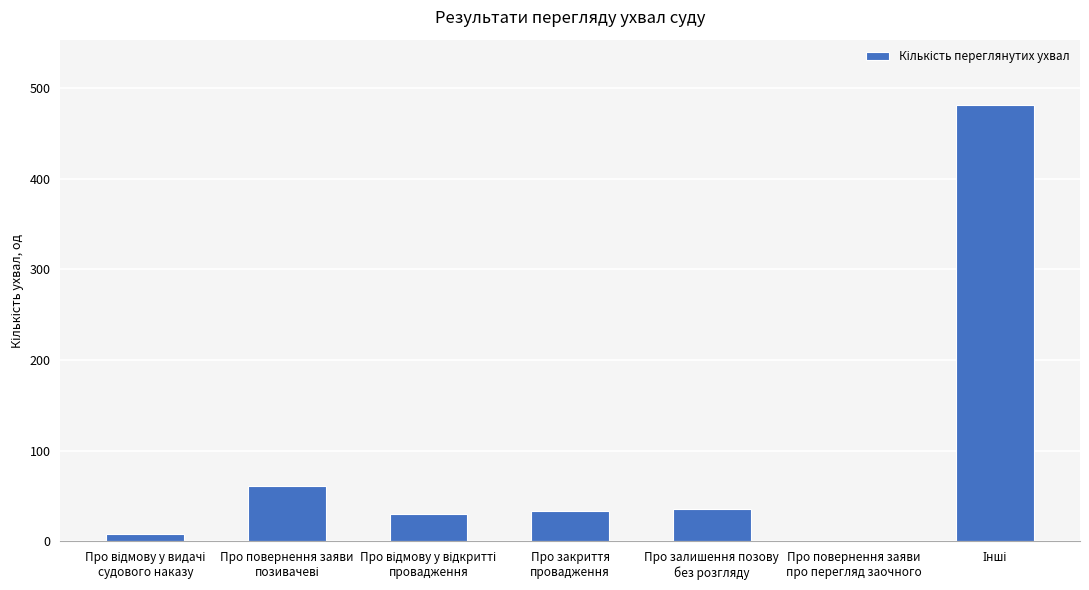

What is the greatest value displayed?

481